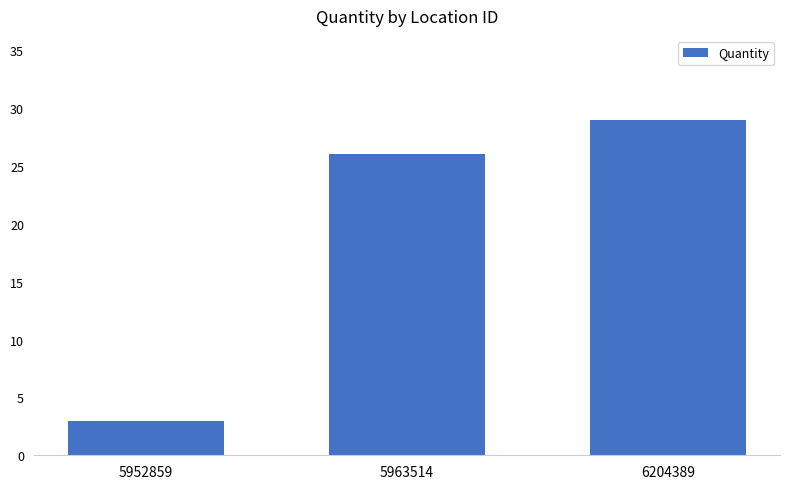

What is the average value?

19